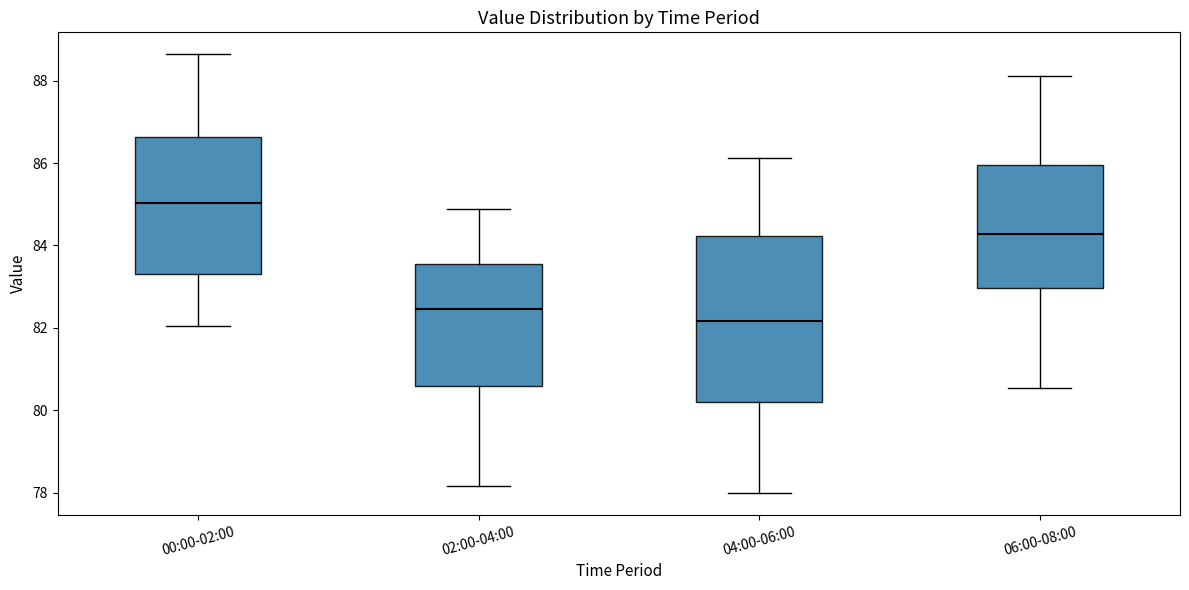

Which box has the highest median line?

00:00-02:00